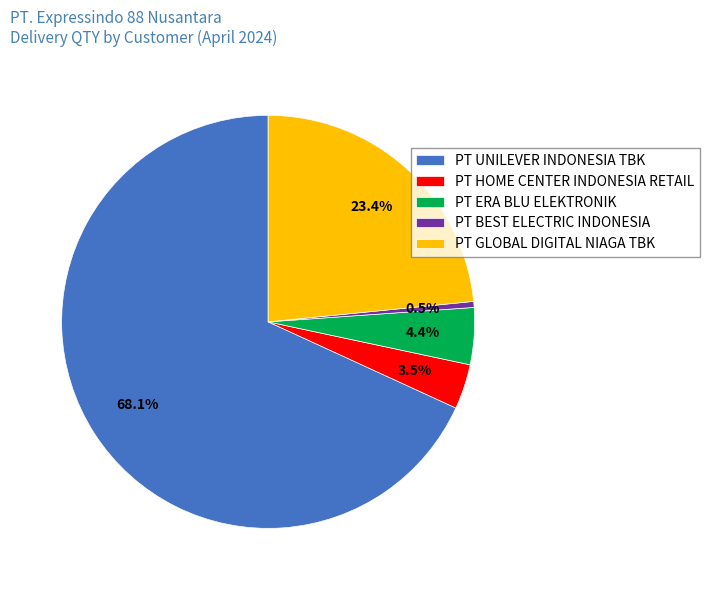

What is the ratio of the value at PT BEST ELECTRIC INDONESIA to the value at PT ERA BLU ELEKTRONIK?

0.1